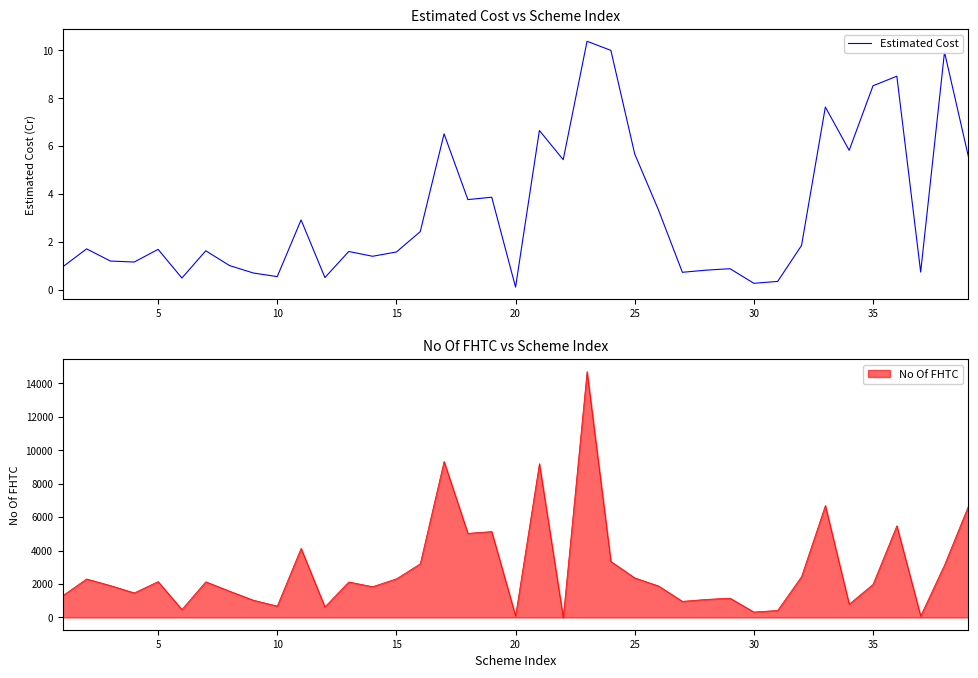

What is the maximum value for Estimated Cost?

10.4